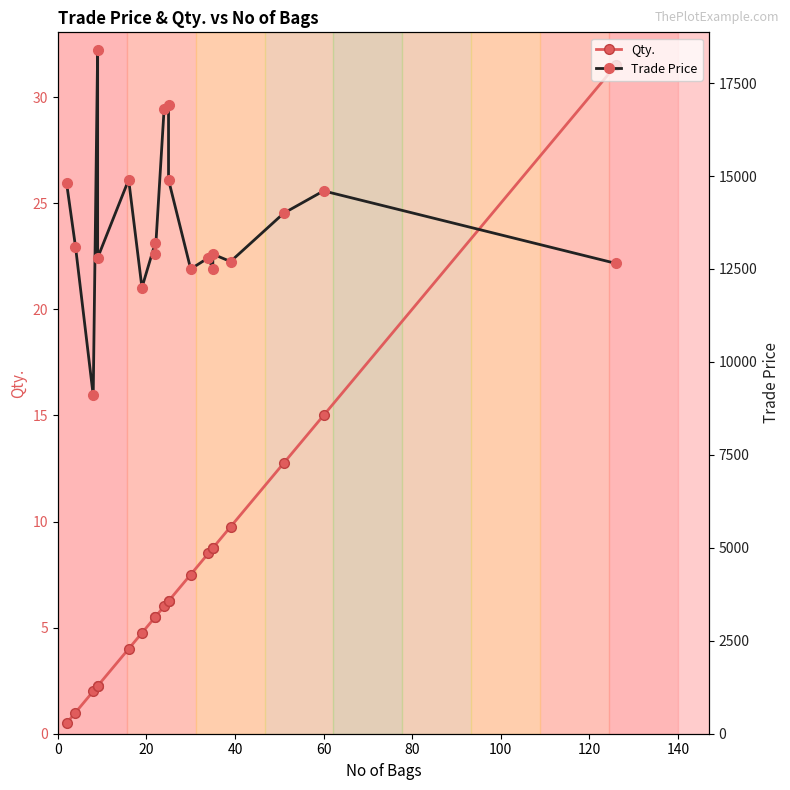

How many categories are shown in the chart?

20